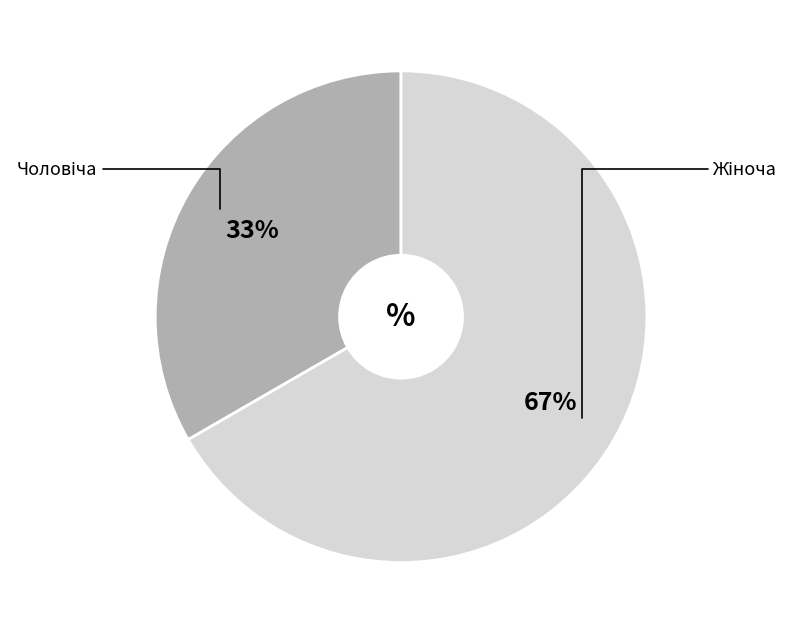

To the nearest percent, what is the average slice percentage?

50%